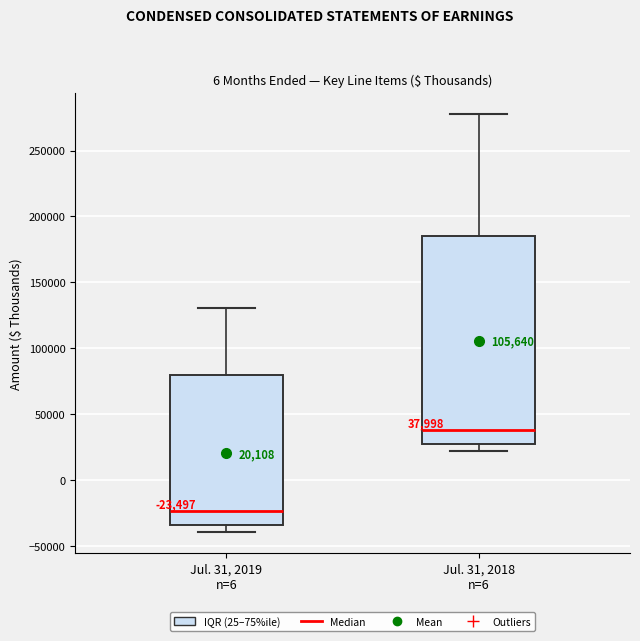

Which box has the lowest median line?

Jul. 31, 2019 n=6